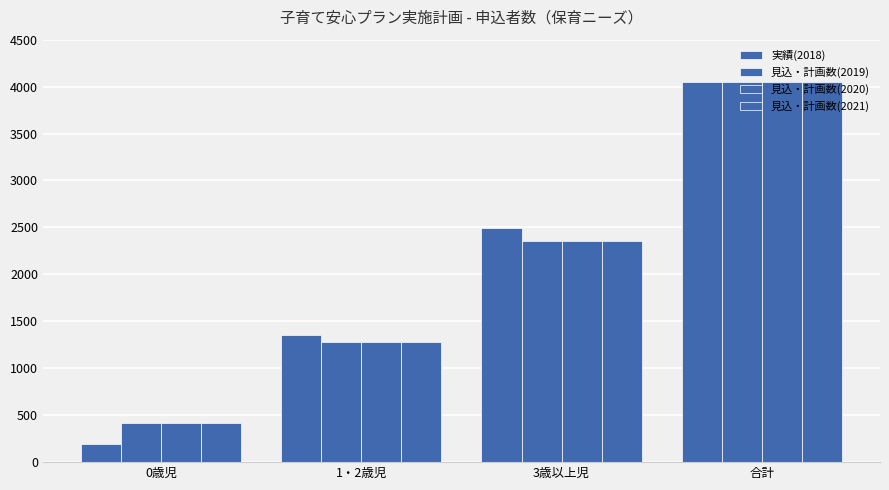

How many values in the 見込・計画数(2021) series are below 2358?

2